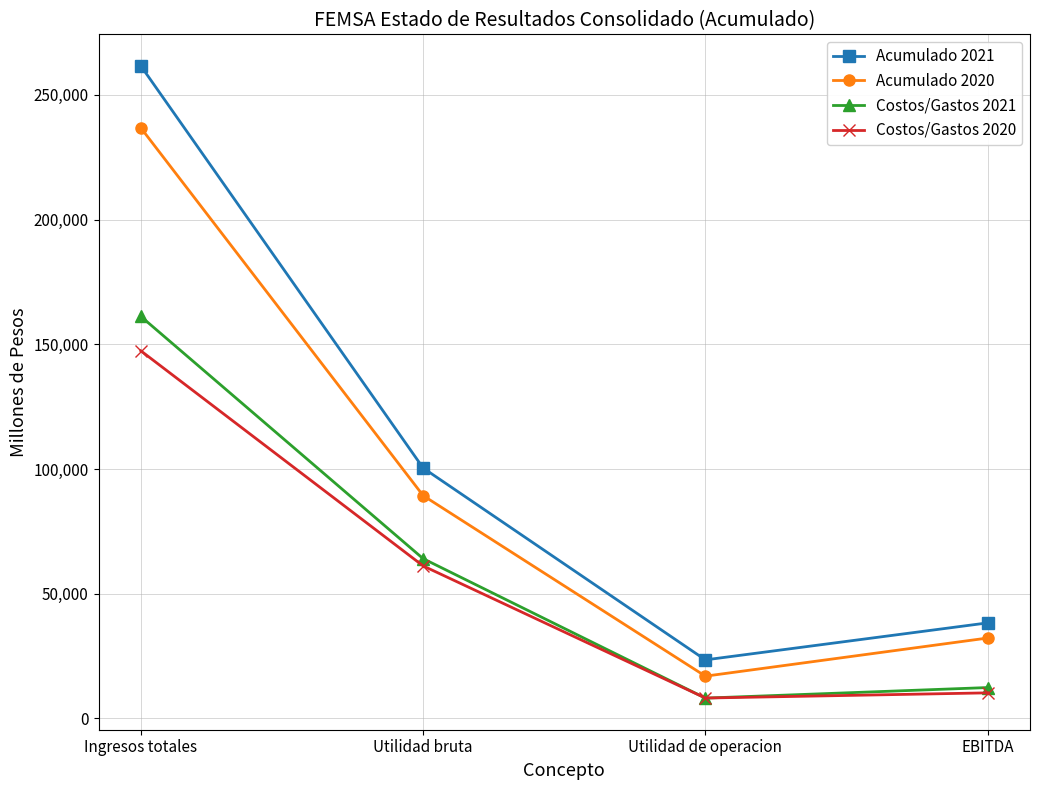

Is this an area chart (filled region under the line)?

No